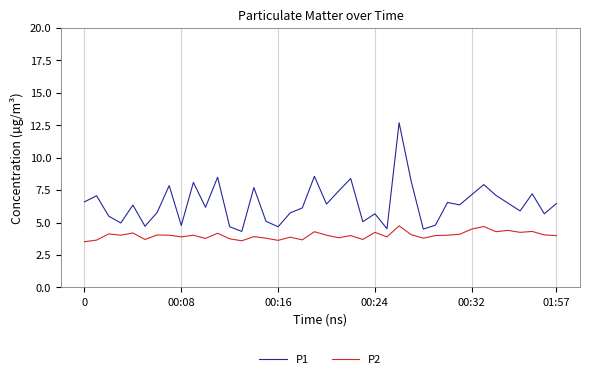

What is the difference between the maximum and minimum values in the P2 series?

1.2